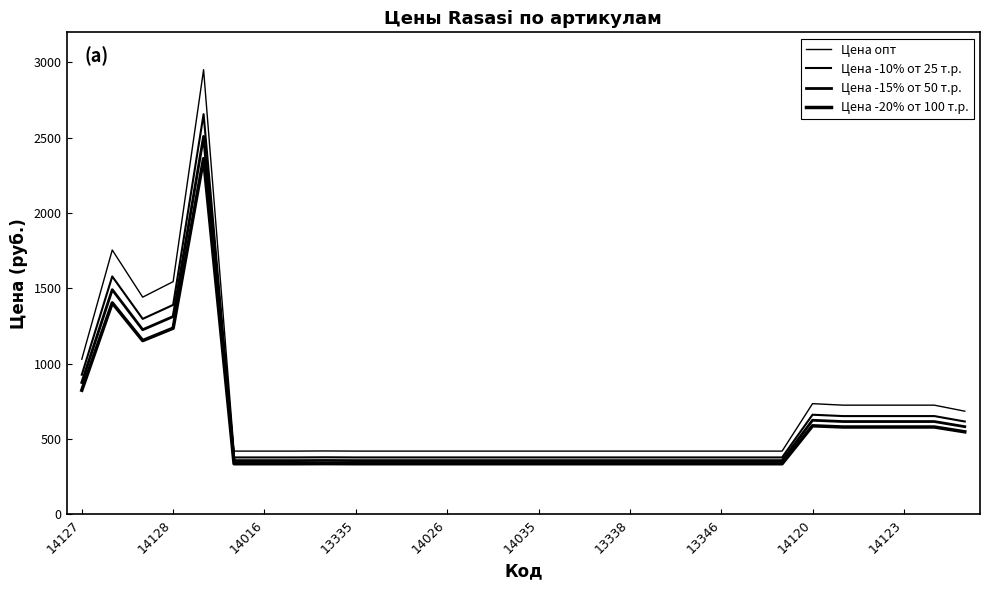

True or false: Цена -15% от 50 т.р. and Цена -20% от 100 т.р. intersect in this chart.

False